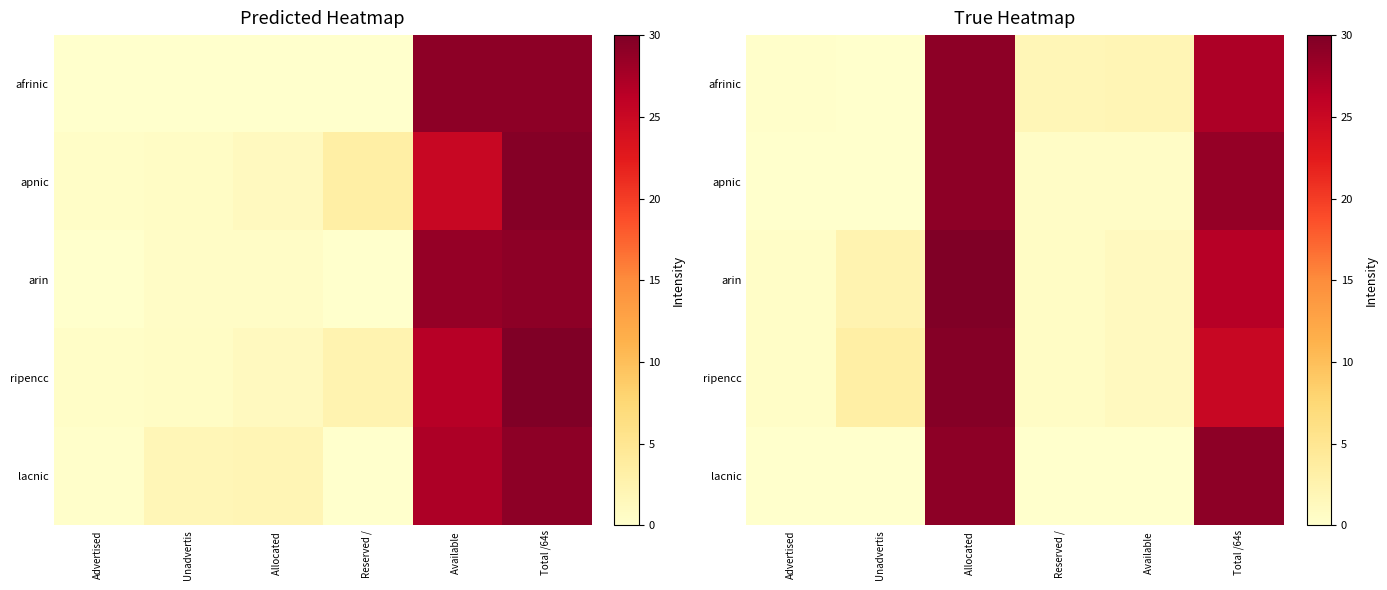

Between Unadvertis and Available , which is larger?

Available 